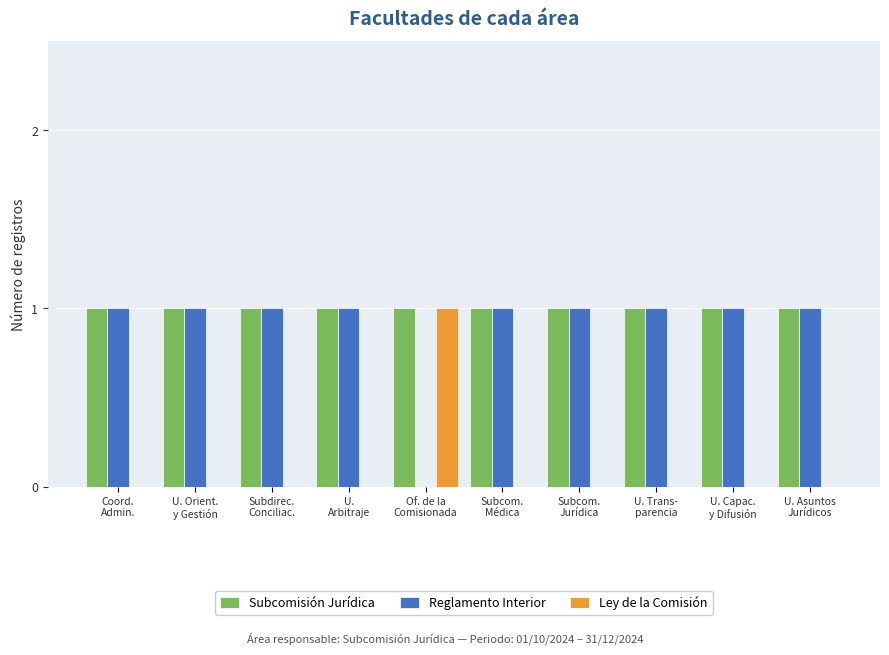

Reading left to right, transcribe all the data shown in this chart.

Subcomisión Jurídica: Coord.
Admin.=1	U. Orient.
y Gestión=1	Subdirec.
Conciliac.=1	U.
Arbitraje=1	Of. de la
Comisionada=1	Subcom.
Médica=1	Subcom.
Jurídica=1	U. Trans-
parencia=1	U. Capac.
y Difusión=1	U. Asuntos
Jurídicos=1
Reglamento Interior: Coord.
Admin.=1	U. Orient.
y Gestión=1	Subdirec.
Conciliac.=1	U.
Arbitraje=1	Of. de la
Comisionada=0	Subcom.
Médica=1	Subcom.
Jurídica=1	U. Trans-
parencia=1	U. Capac.
y Difusión=1	U. Asuntos
Jurídicos=1
Ley de la Comisión: Coord.
Admin.=0	U. Orient.
y Gestión=0	Subdirec.
Conciliac.=0	U.
Arbitraje=0	Of. de la
Comisionada=1	Subcom.
Médica=0	Subcom.
Jurídica=0	U. Trans-
parencia=0	U. Capac.
y Difusión=0	U. Asuntos
Jurídicos=0